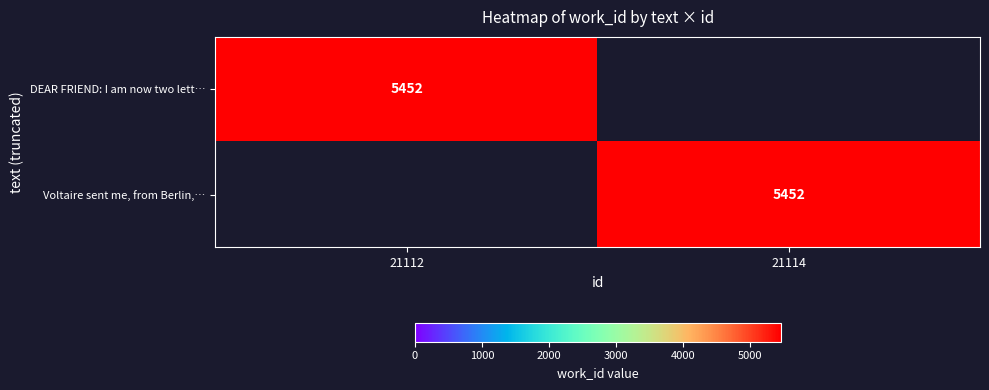

At how many categories does at least one series exceed 1140?

2